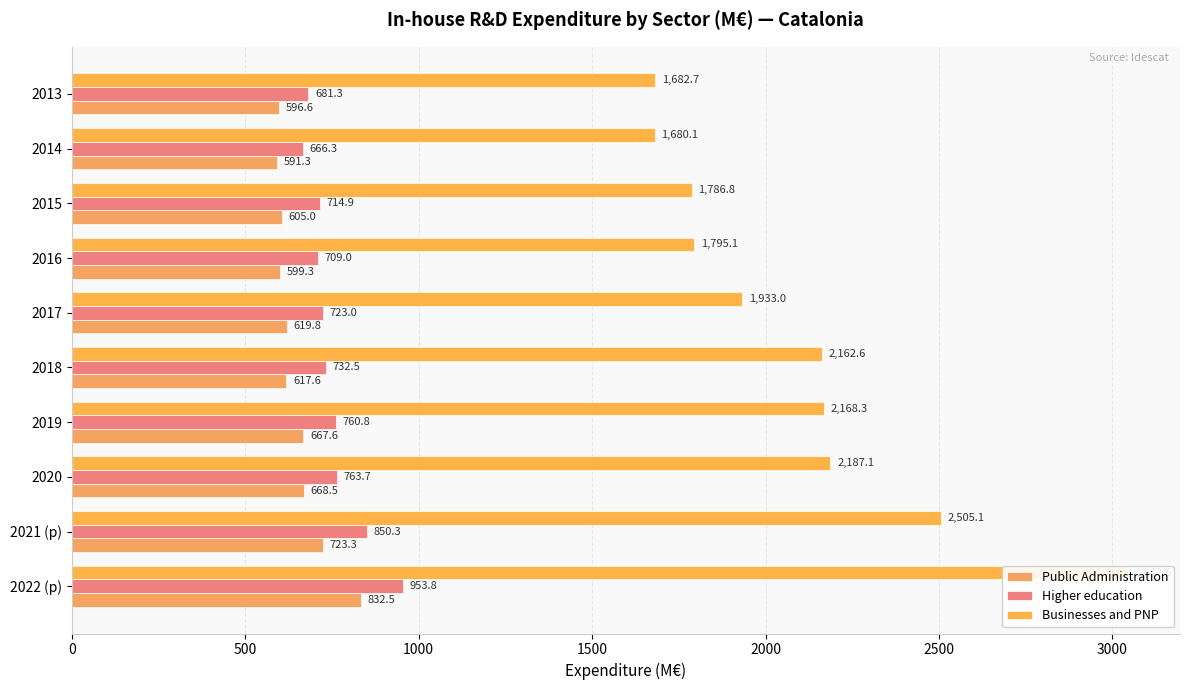

List the series in order of their peak value, highest first.

Businesses and PNP, Higher education, Public Administration